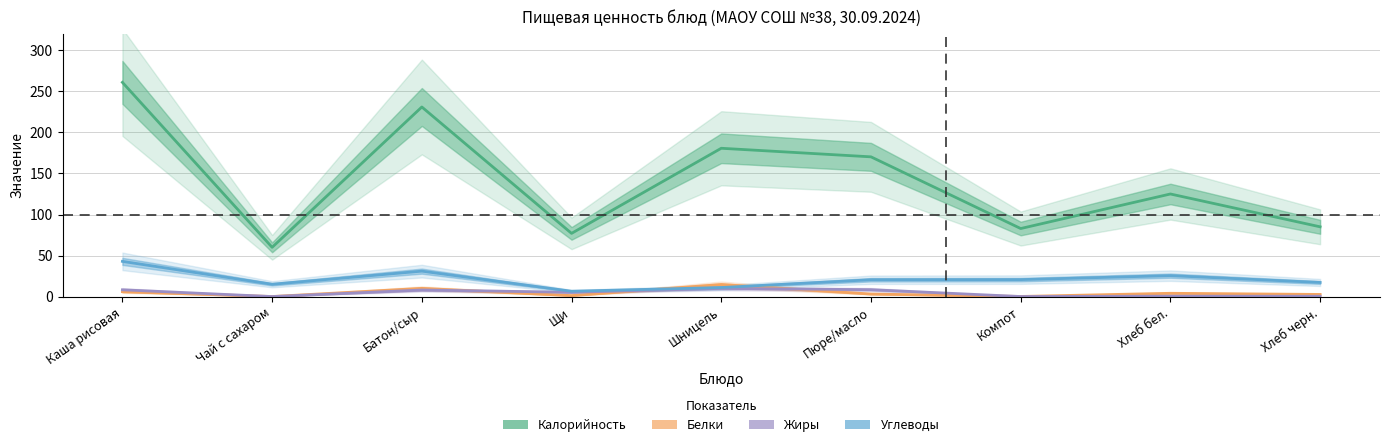

True or false: Углеводы and Белки intersect in this chart.

True